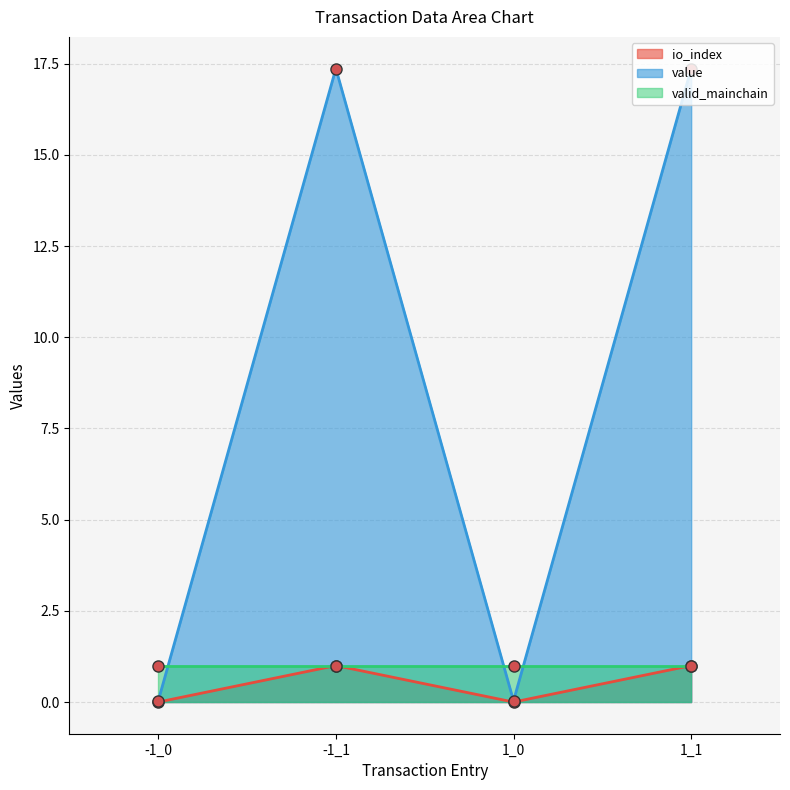

The value series shows 25.1 at 1_1. True or false?

False